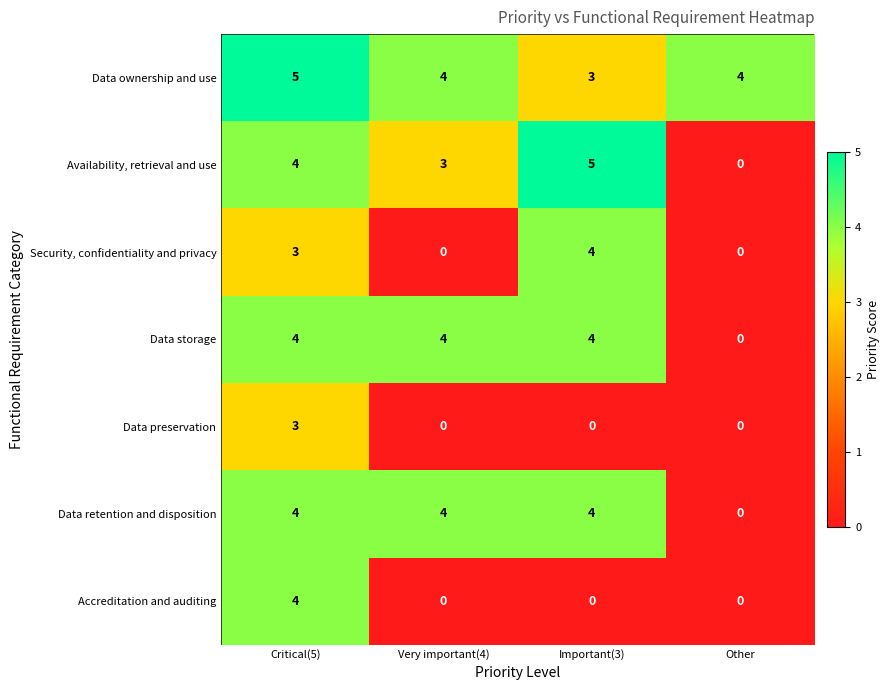

What is the sum of all Data preservation values?

3